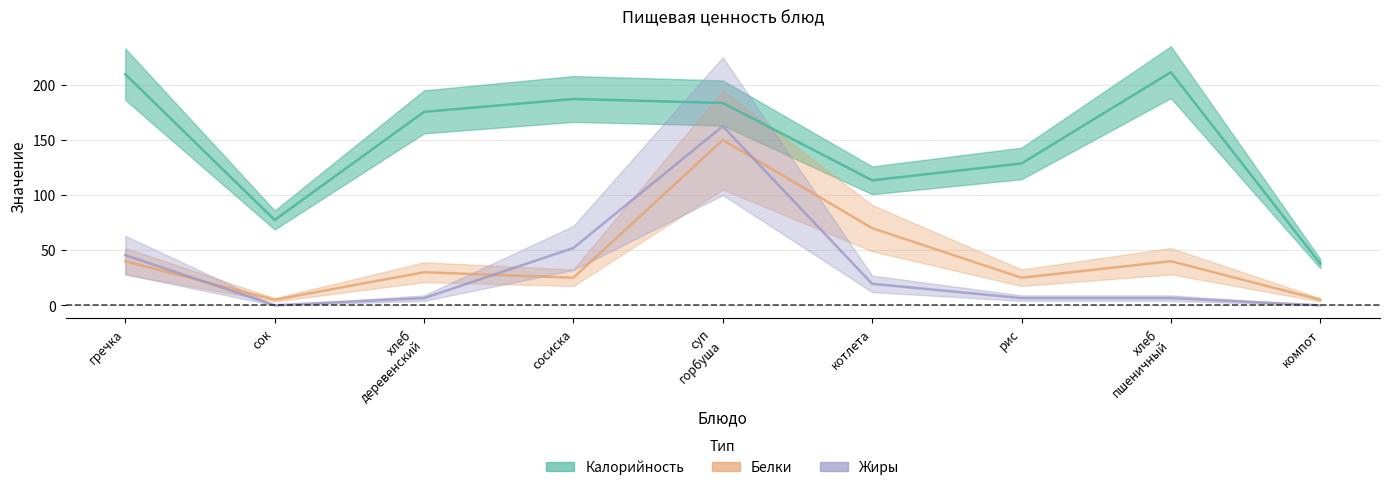

What is the label of the 6th point from the left?

котлета